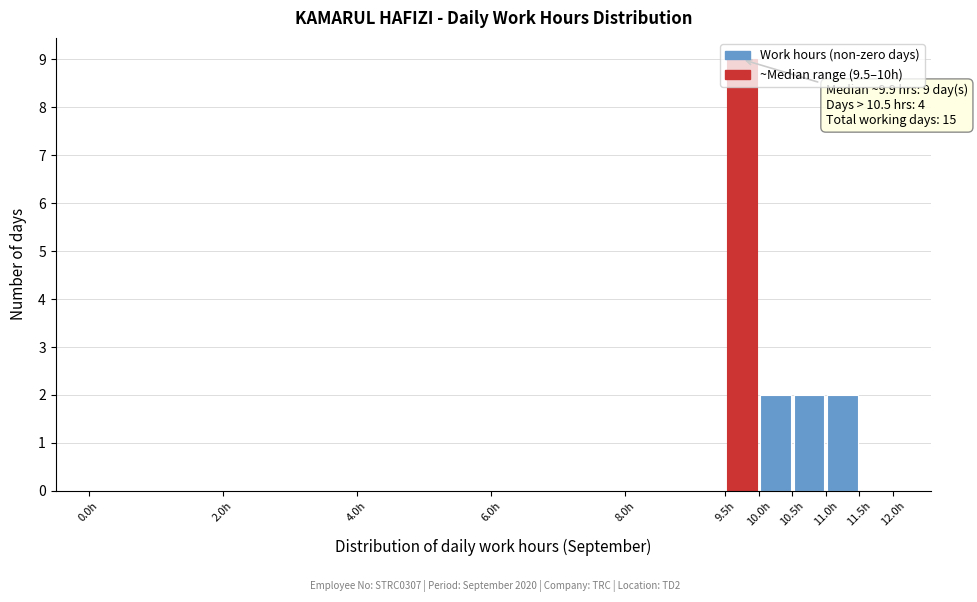

Over which range of the x-axis is the bar tallest?

9.5 to 10.0